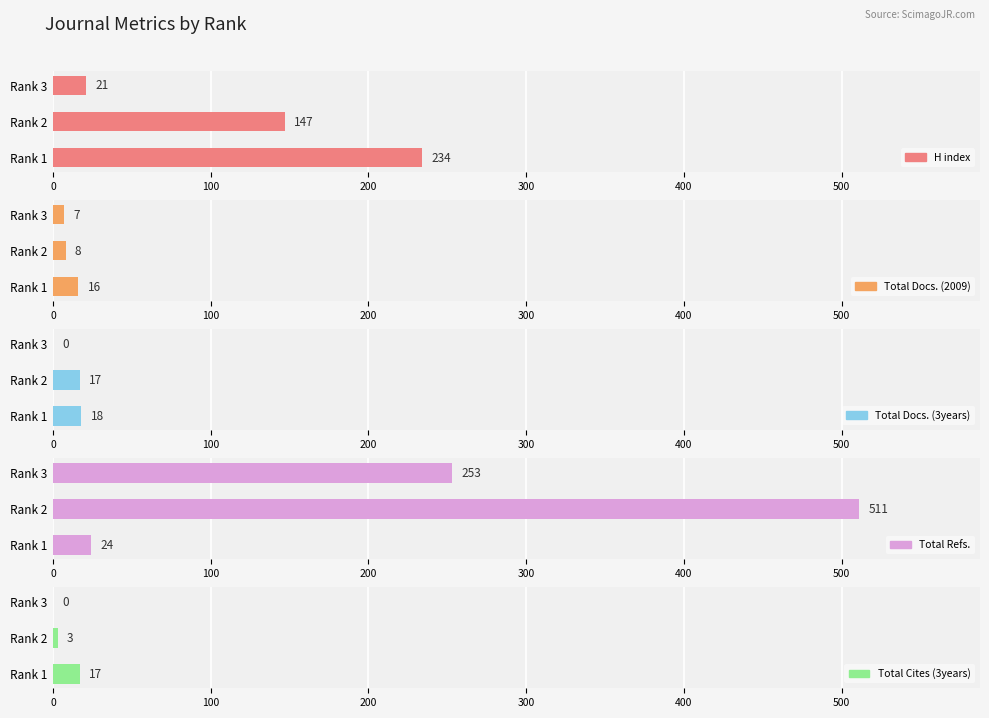

True or false: Total Docs. (2009) has a value of 10 at Rank 1.

False